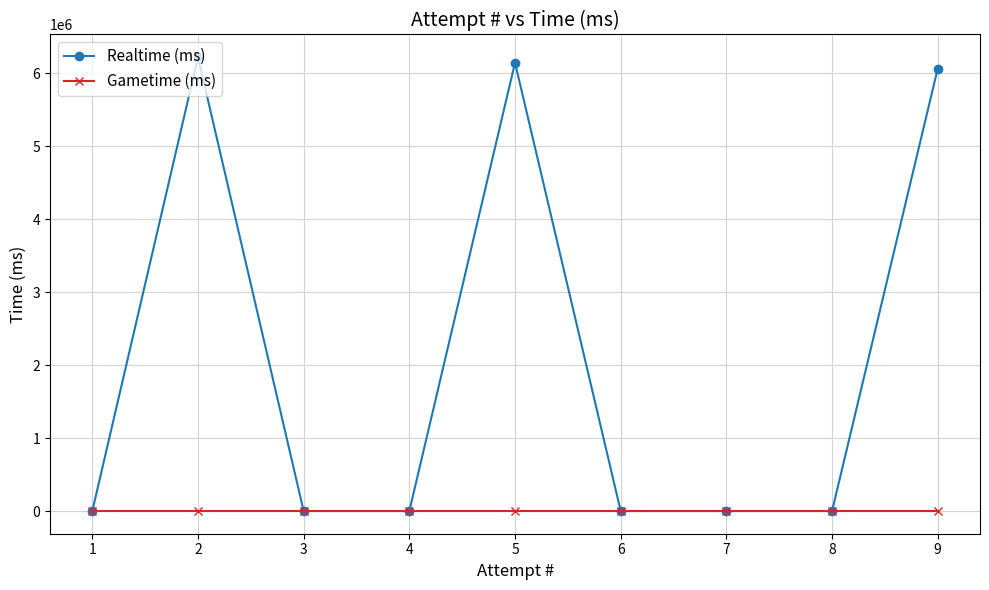

Reading left to right, transcribe all the data shown in this chart.

Realtime (ms): 1=0	2=6222045	3=0	4=0	5=6146330	6=0	7=0	8=0	9=6066096
Gametime (ms): 1=0	2=0	3=0	4=0	5=0	6=0	7=0	8=0	9=0